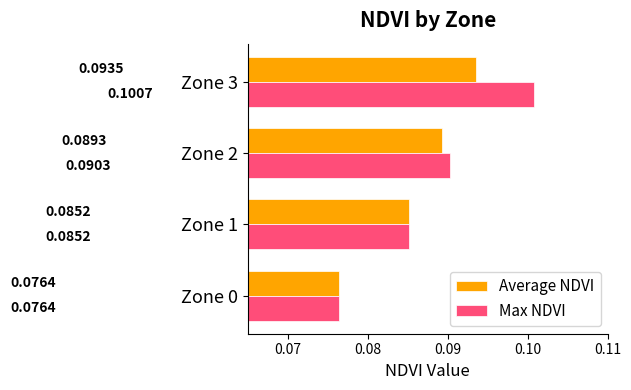

Count the number of data series in this chart.

2